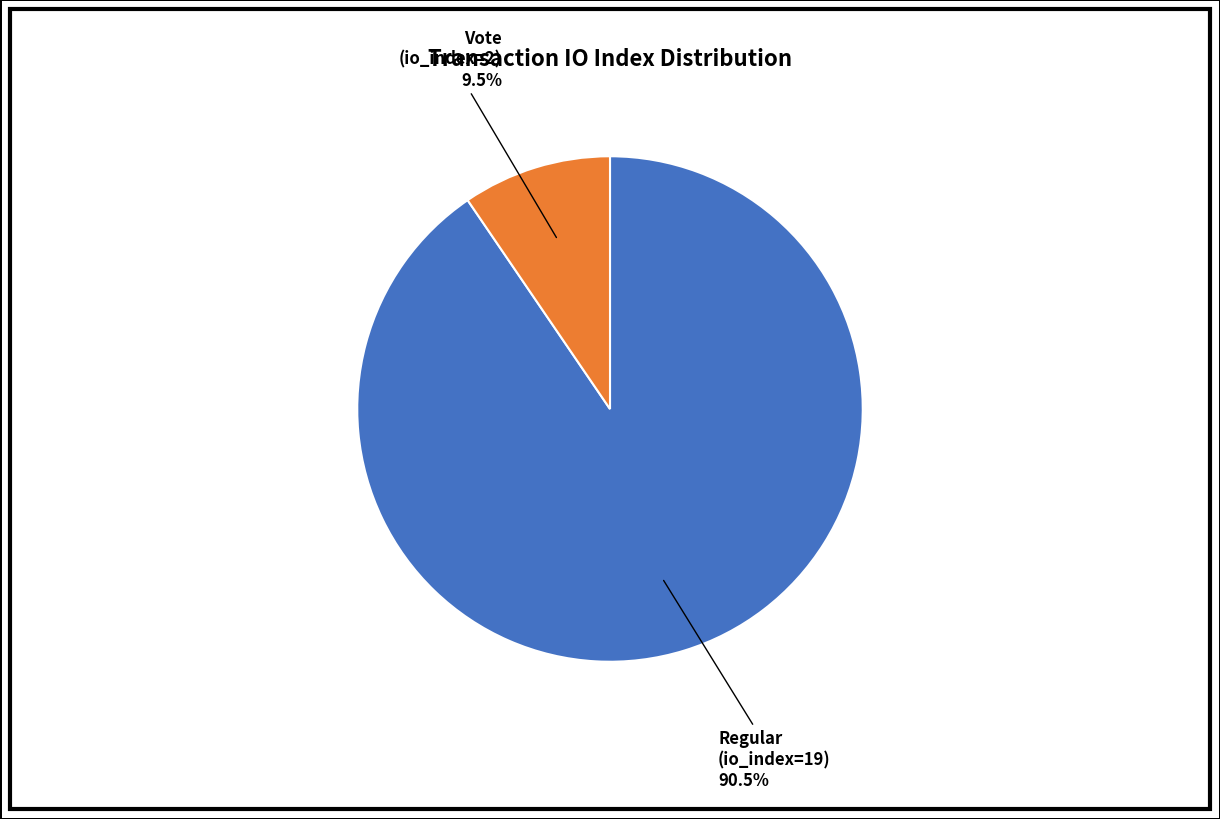

Count the number of slices in the pie.

2